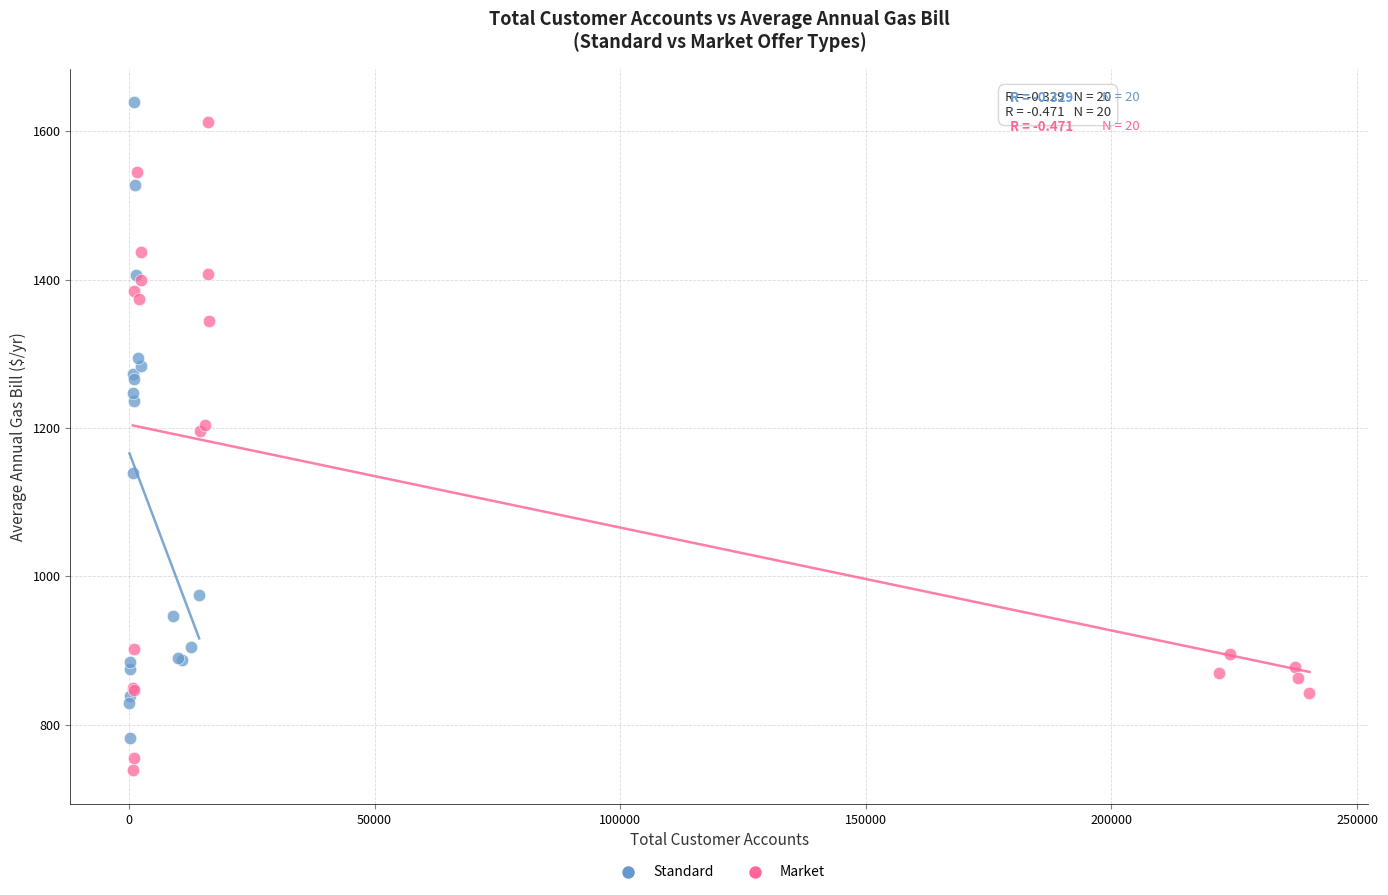

What are all the series names shown in the legend?

Standard, Market